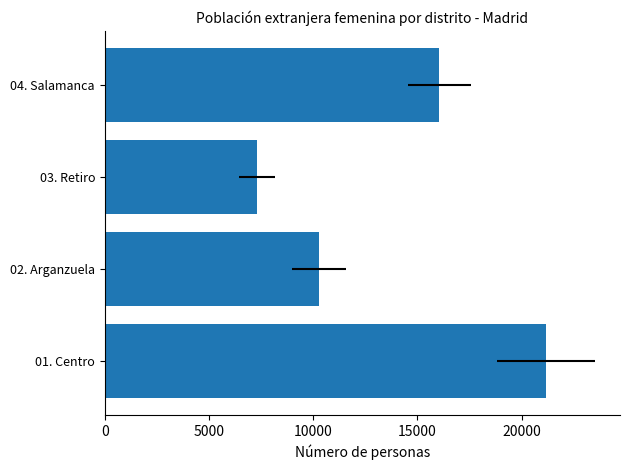

Are the bars horizontal?

Yes